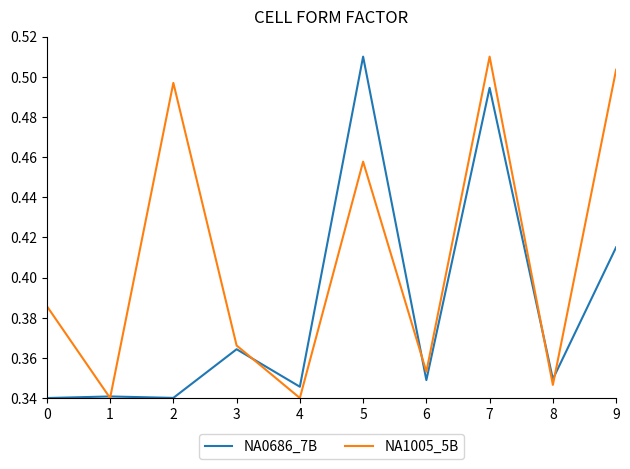

How many lines are shown in the chart?

2